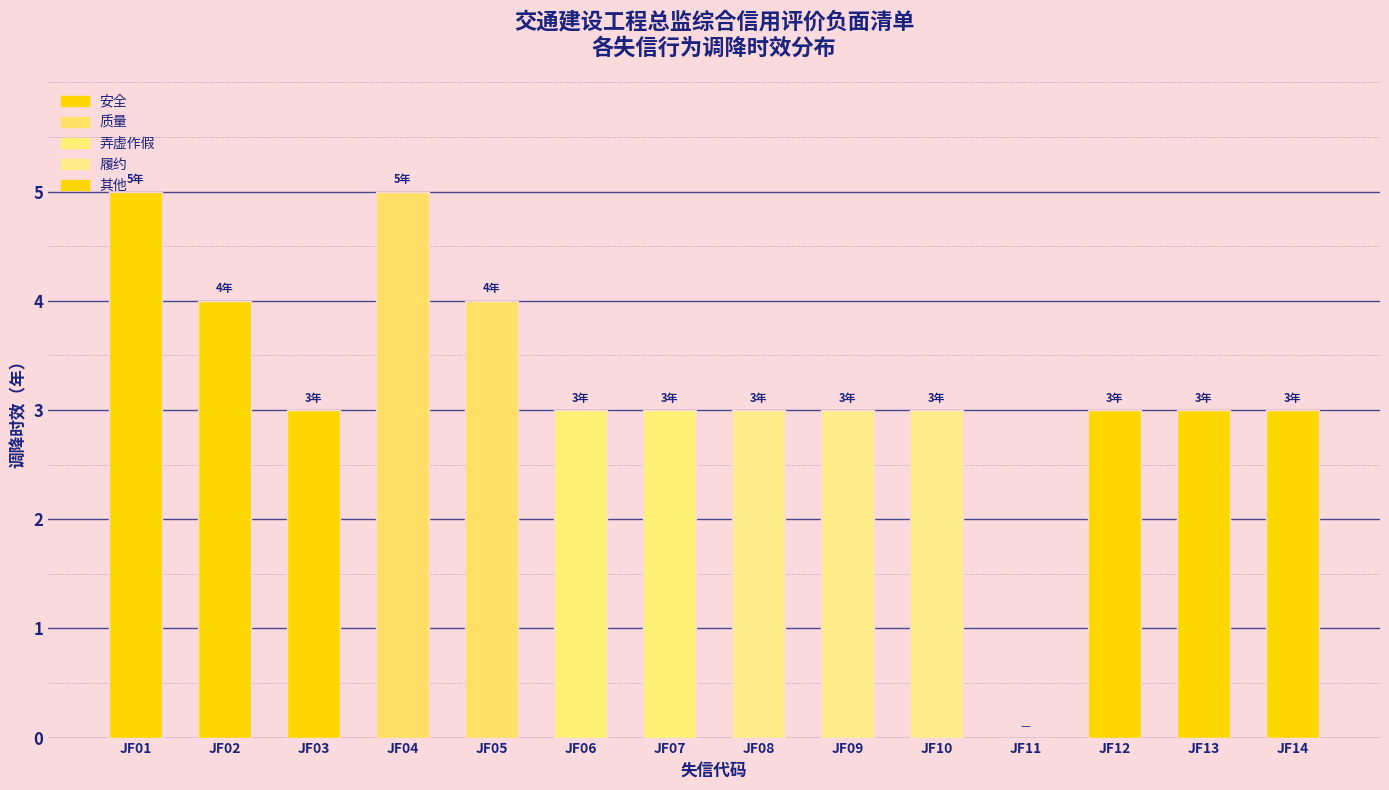

What is the maximum value shown in the chart?

5